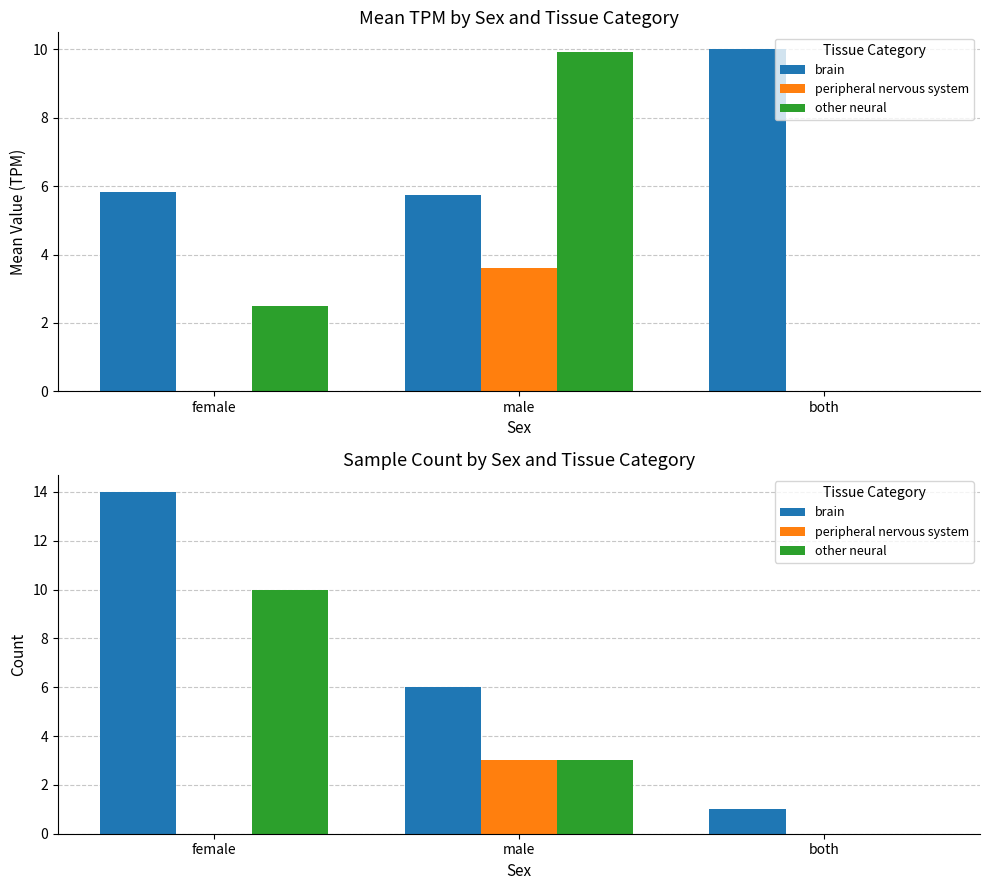

Between female and male, which series saw the biggest shift?

brain